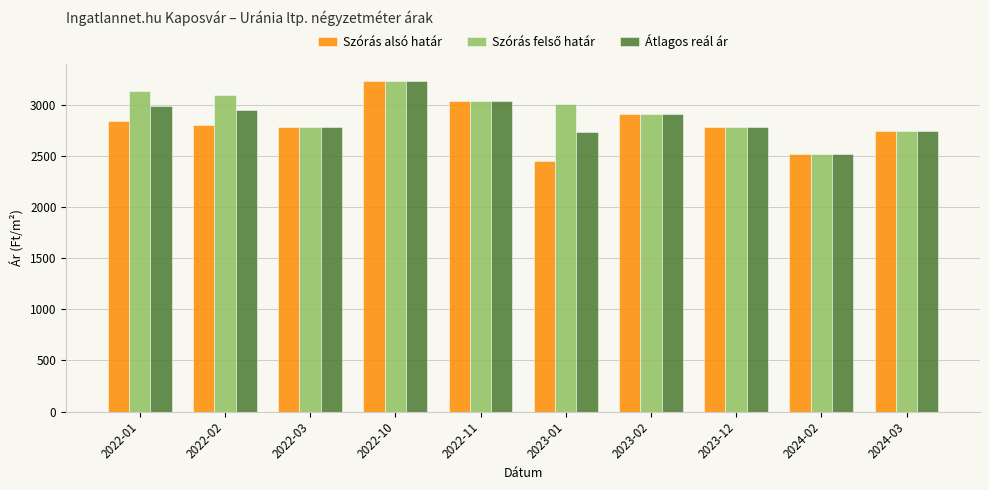

The value of Átlagos reál ár at 2023-12 is 2788. True or false?

True